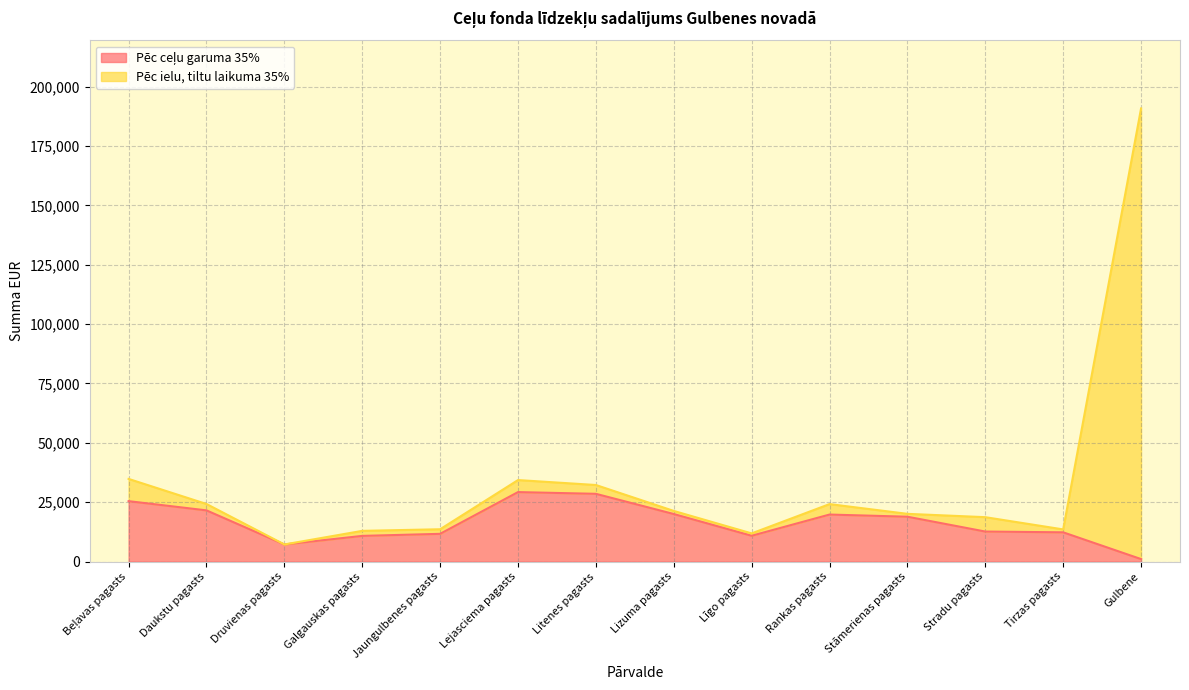

What is the greatest value displayed?

190797